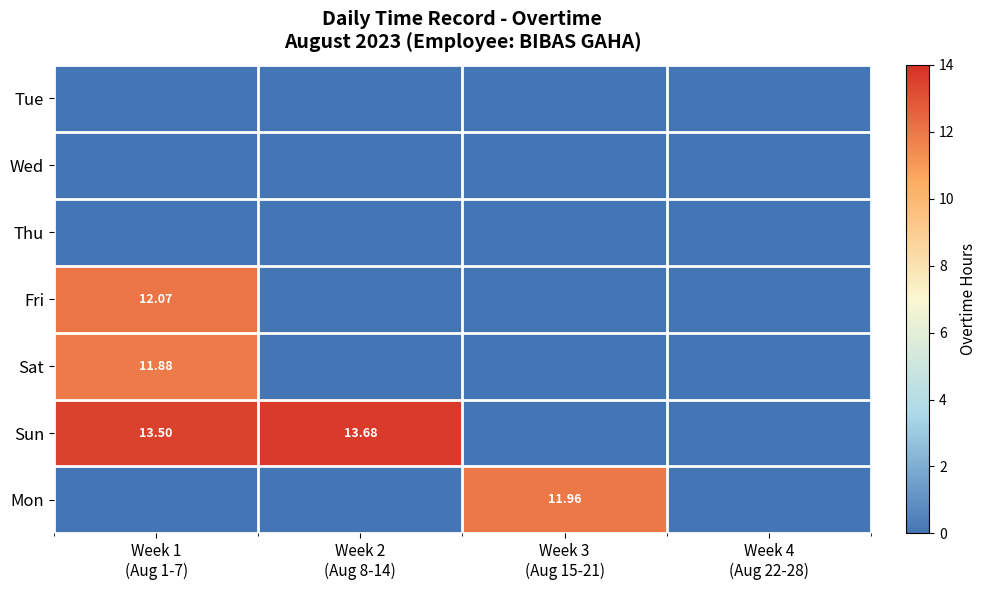

Which label corresponds to the largest value in the chart?

Week 2
(Aug 8-14)